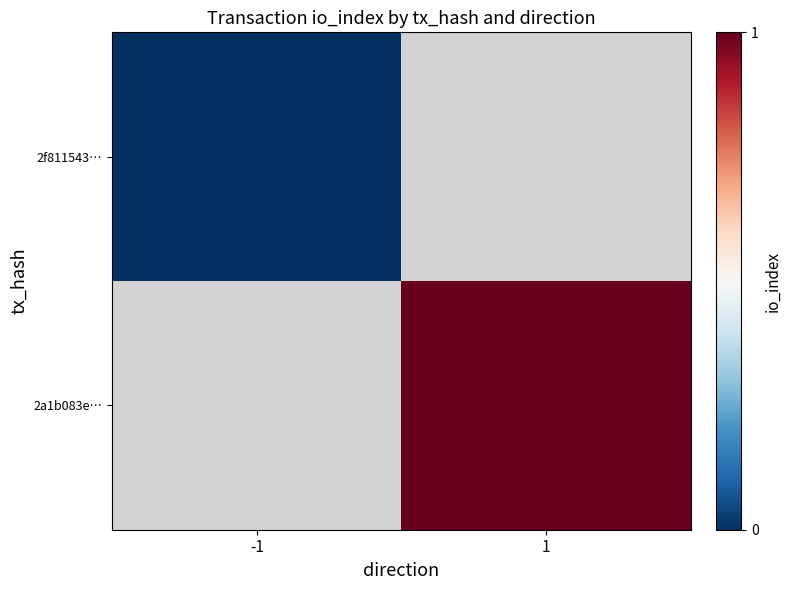

How many data points does each series have?

2